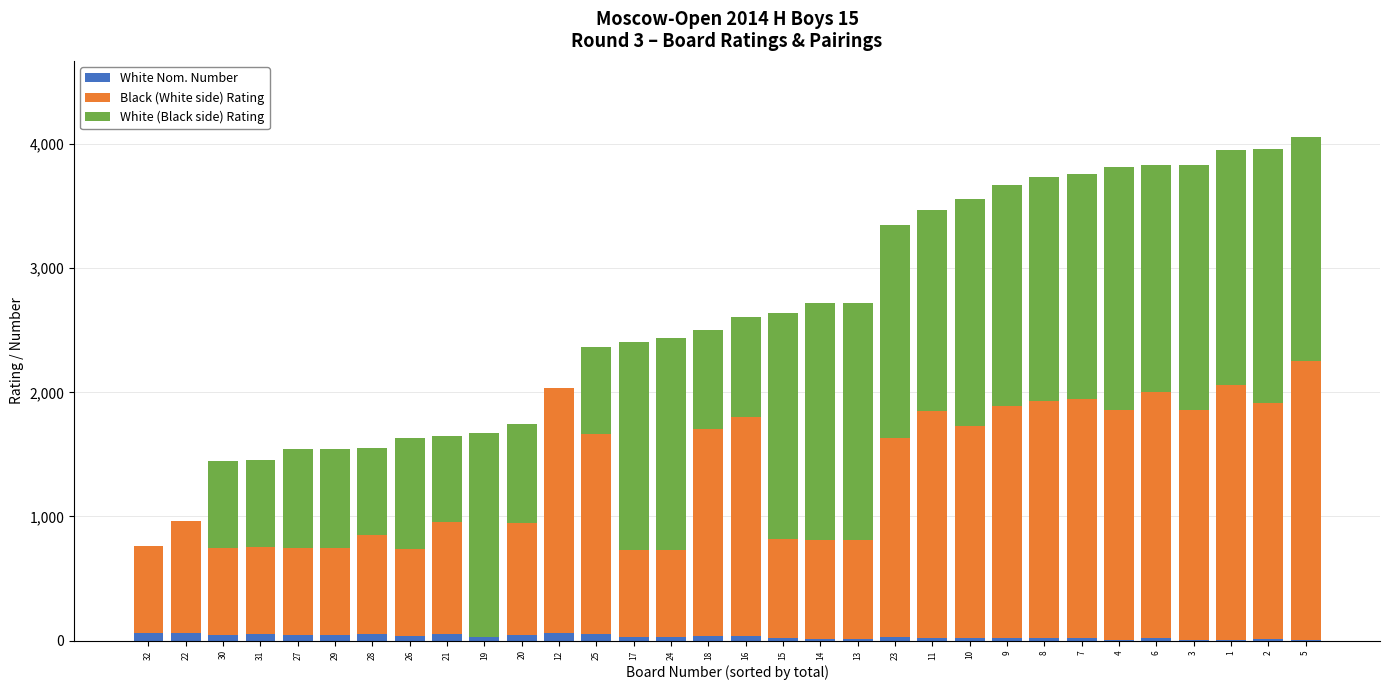

The value of White (Black side) Rating at 29 is 800. True or false?

True